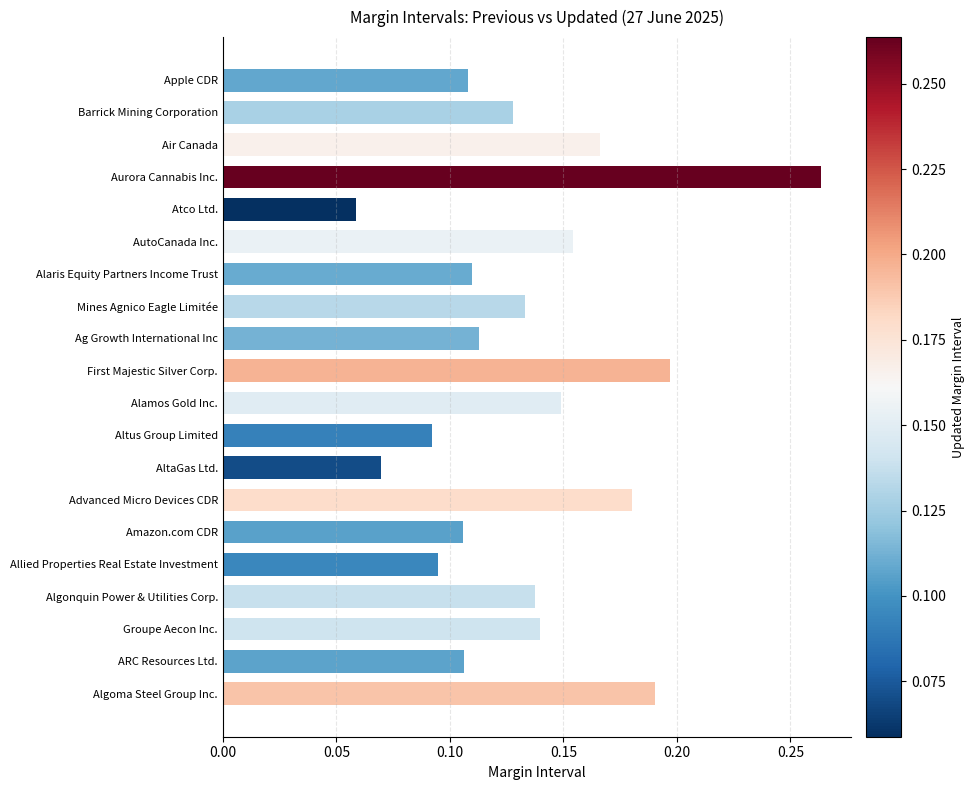

What is the label of the 18th bar from the top?

Groupe Aecon Inc.